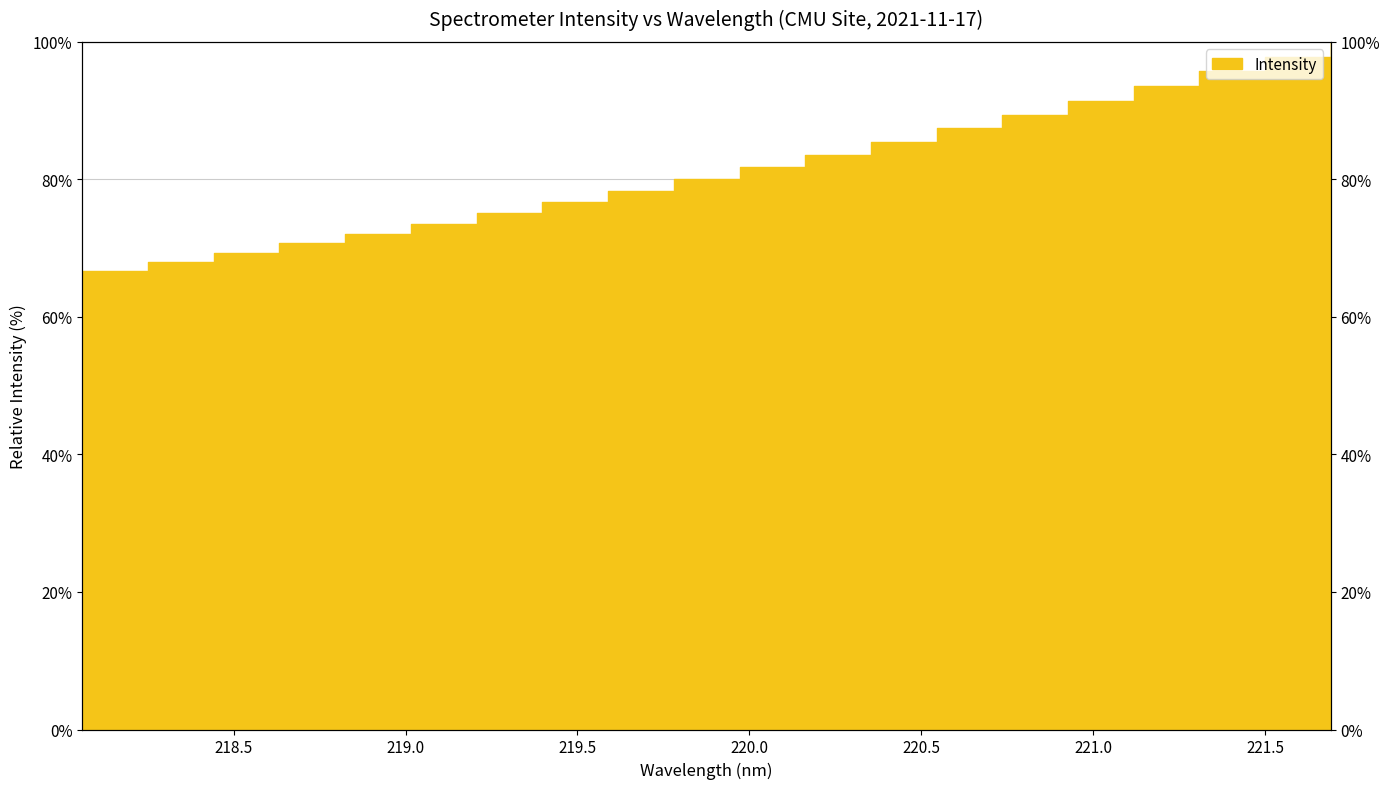

How many series are shown in this chart?

1